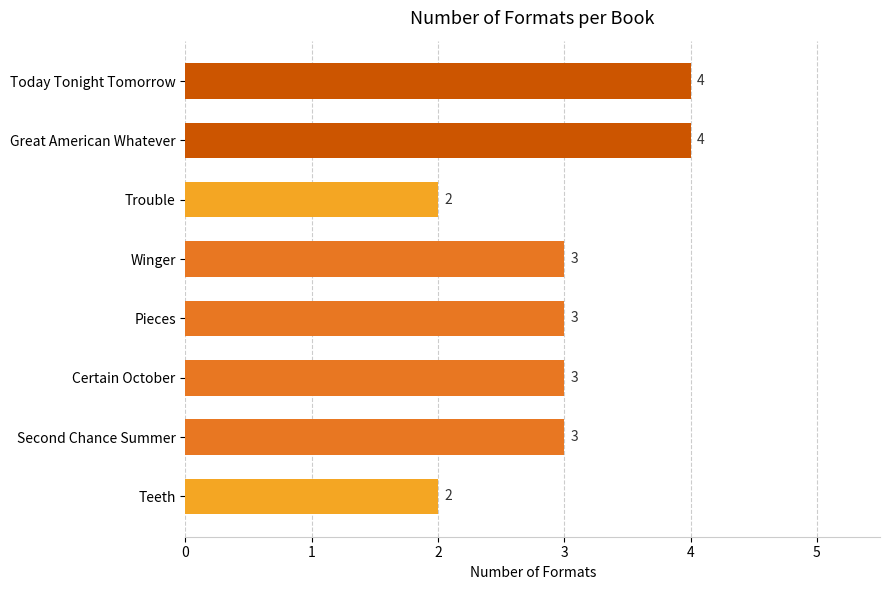

What is the label of the 5th bar from the bottom?

Winger